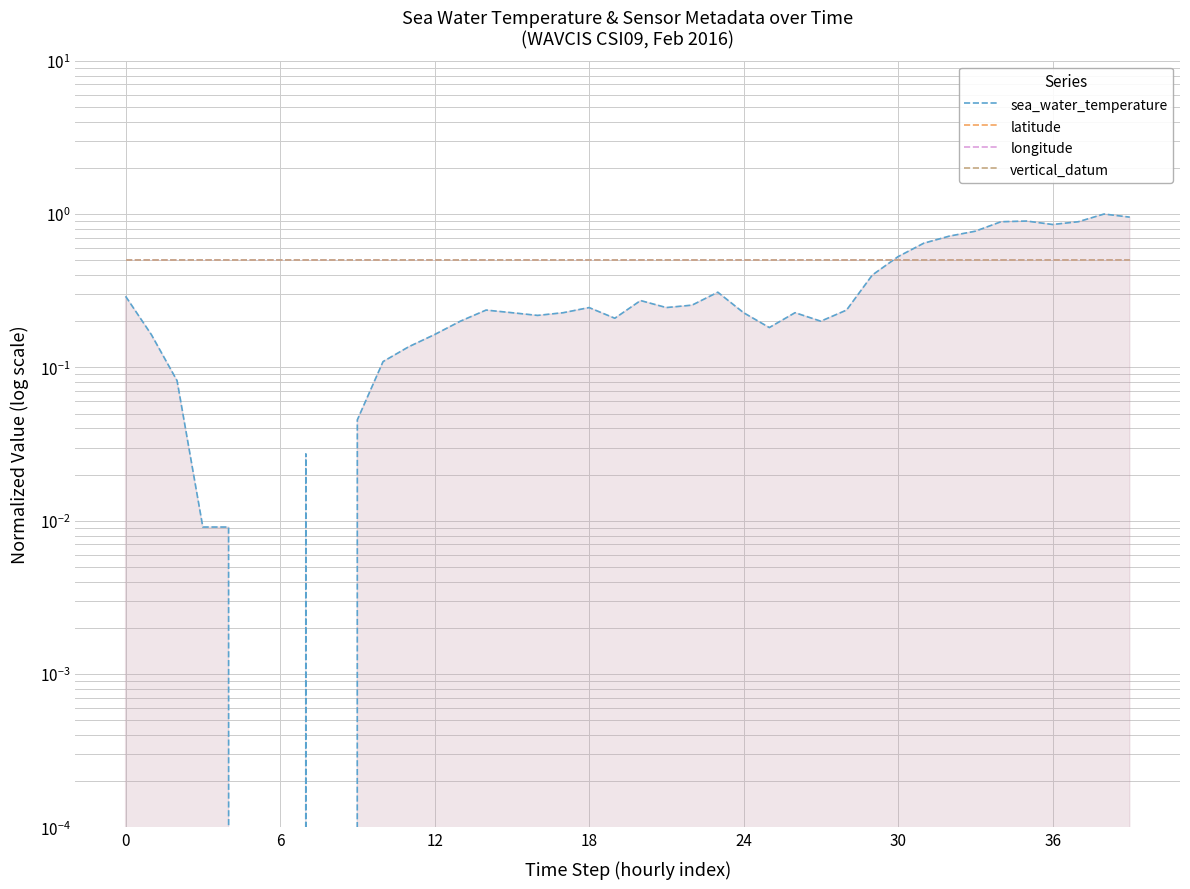

What is the sum of the sea_water_temperature values at 12 and 38?

1.2